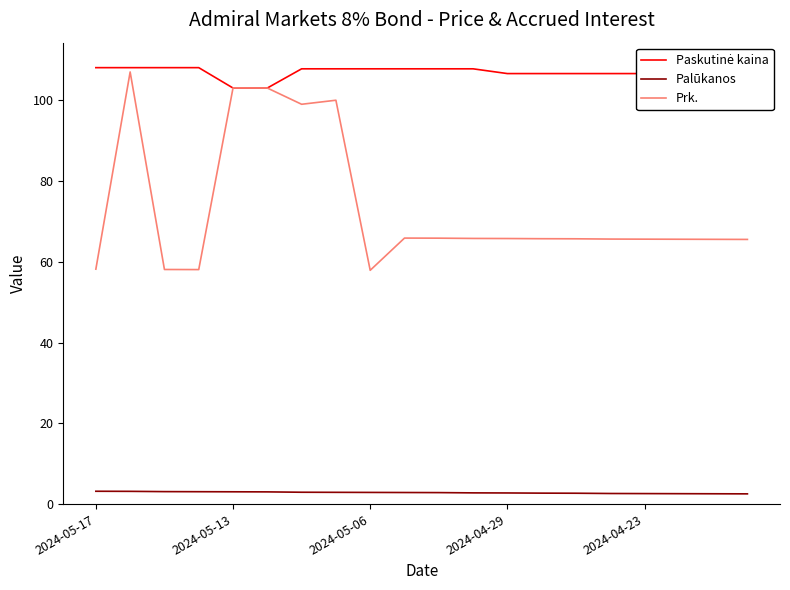

True or false: Prk. and Palūkanos cross at least once.

False